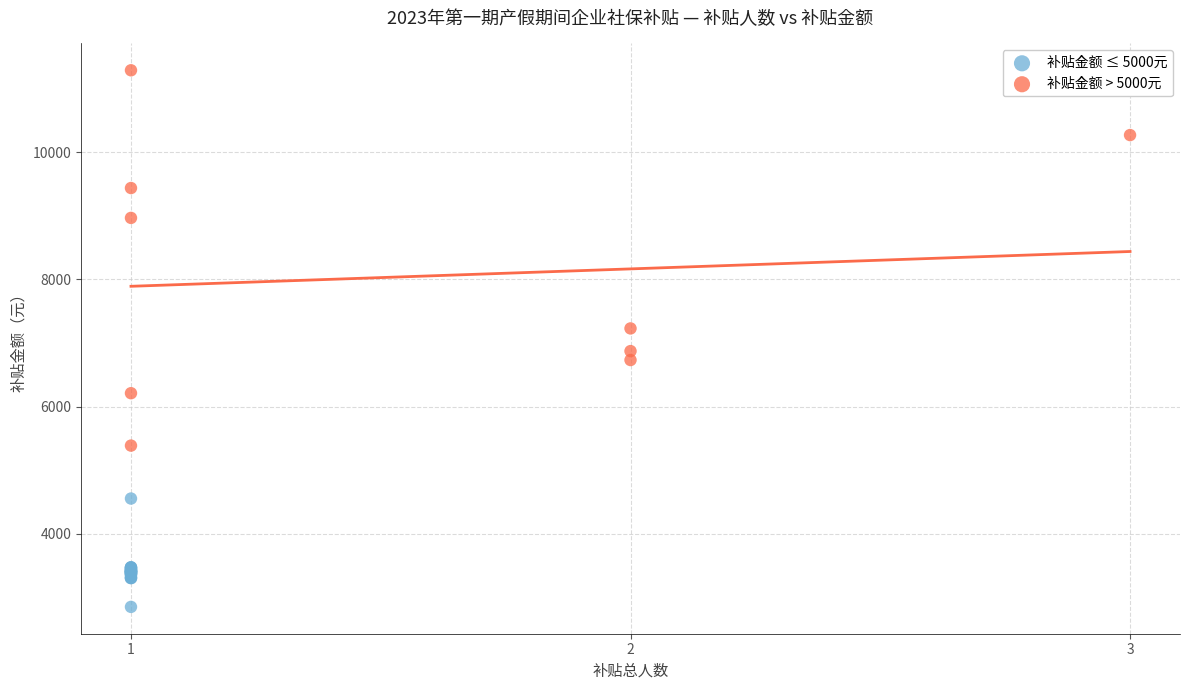

Which series has the largest Y range (max minus min)?

补贴金额 > 5000元